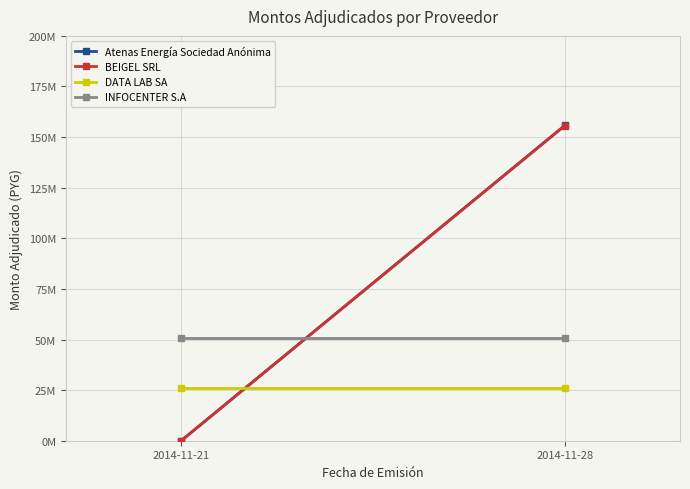

What value does the Atenas Energía Sociedad Anónima series have at 2014-11-28, to the nearest 10?

155800000